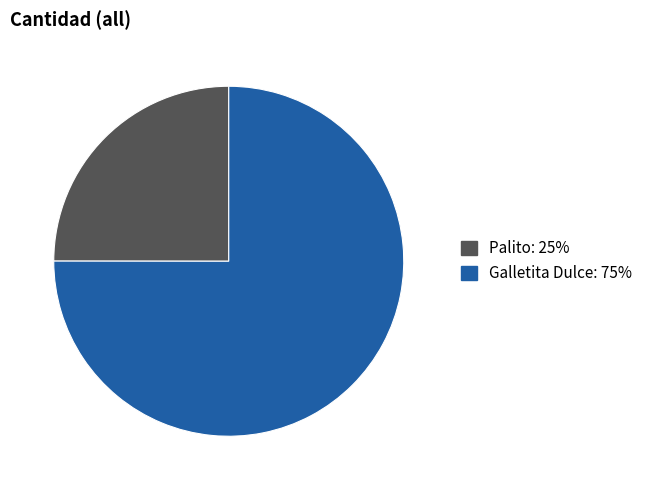

Which category has the smallest portion of the pie?

Palito